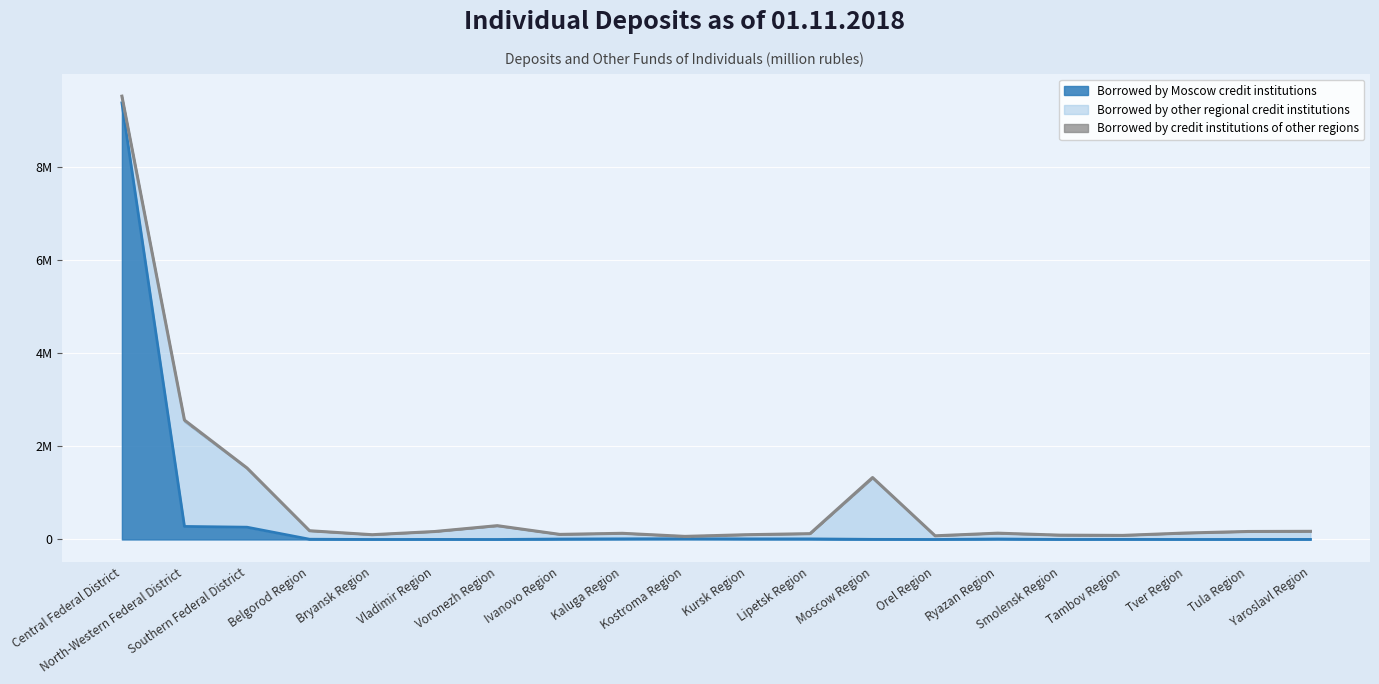

Rank the series by their average value, from lowest to highest.

Borrowed by credit institutions of other regions, Borrowed by other regional credit institutions, Borrowed by Moscow credit institutions